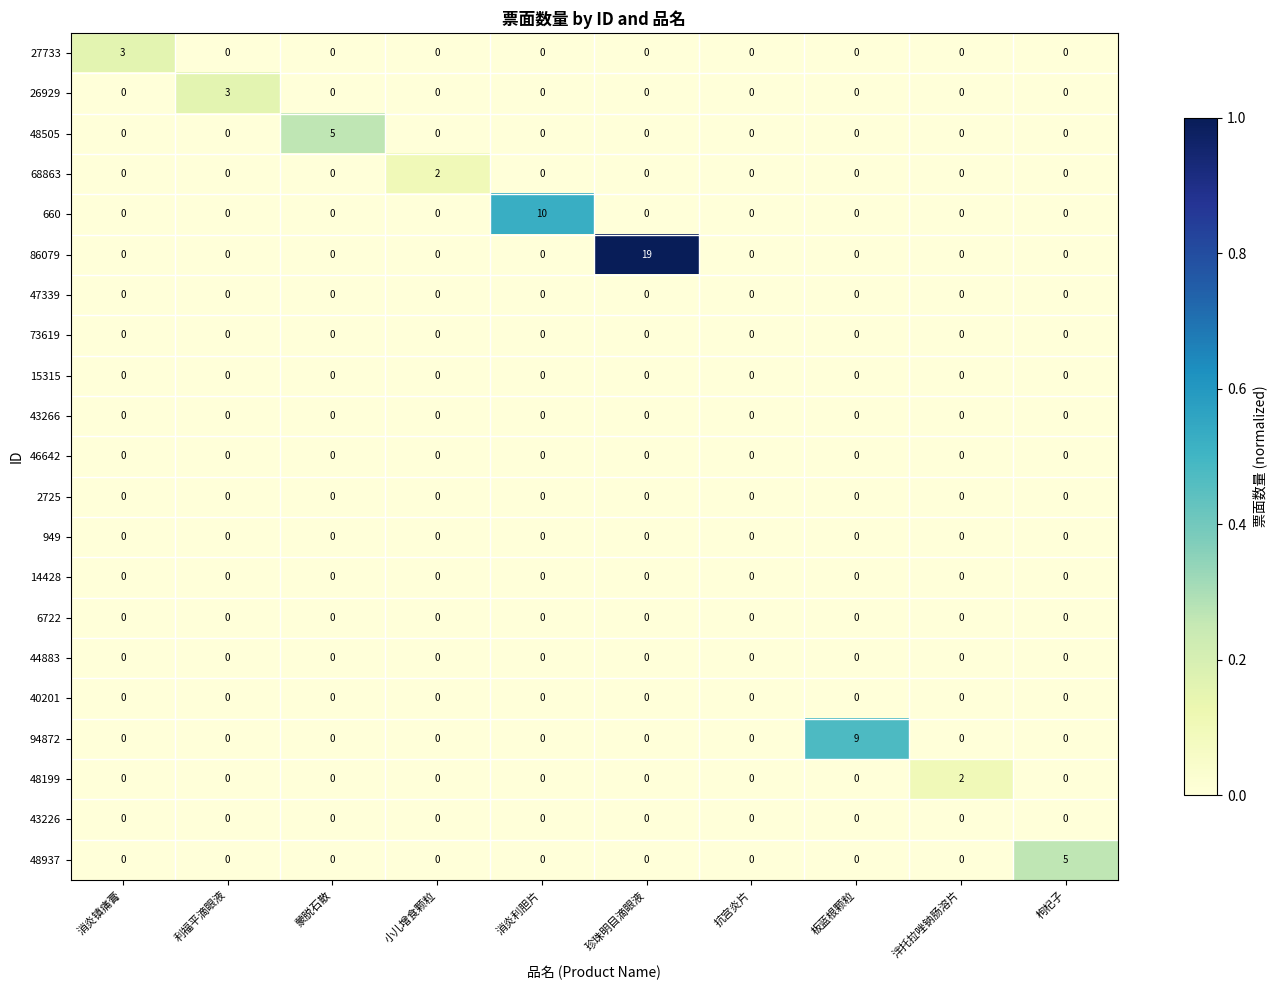

Count the 26929 values in the range 0 to 1.

9